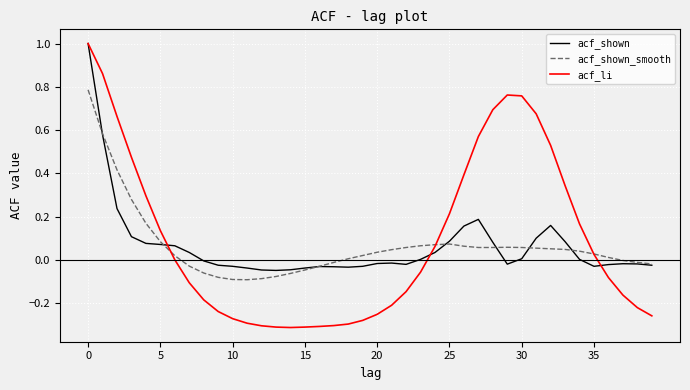

Which series has the largest range (max minus min)?

acf_li